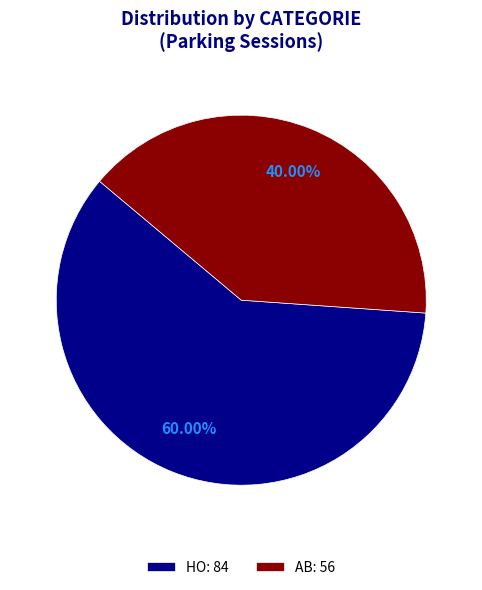

To the nearest percent, what is the difference between the HO and AB slice percentages?

20%